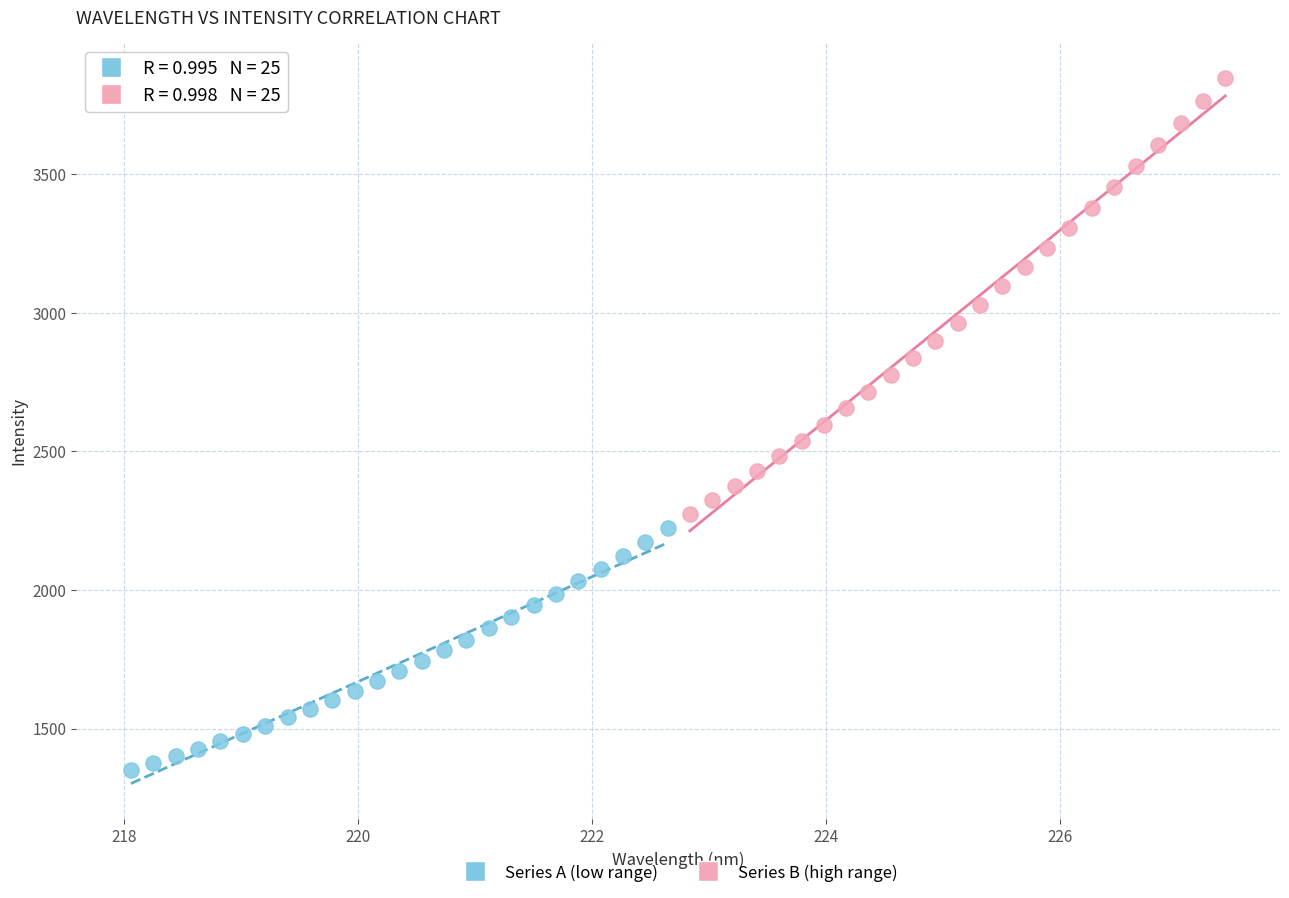

Which series contains the lowest Y value?

Series A (low range)